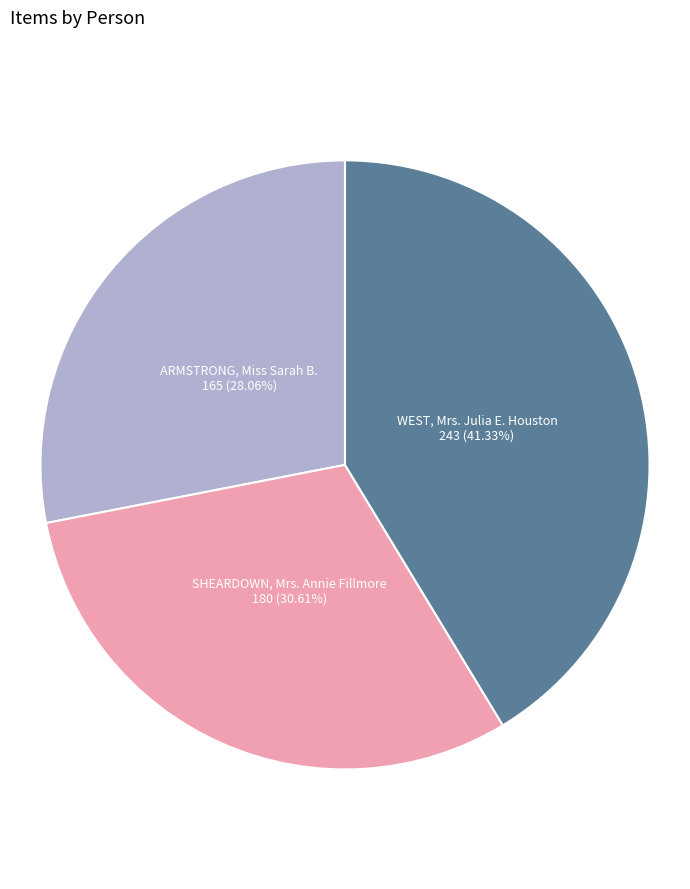

Rank the categories by value from highest to lowest.

WEST, Mrs. Julia E. Houston, SHEARDOWN, Mrs. Annie Fillmore, ARMSTRONG, Miss Sarah B.